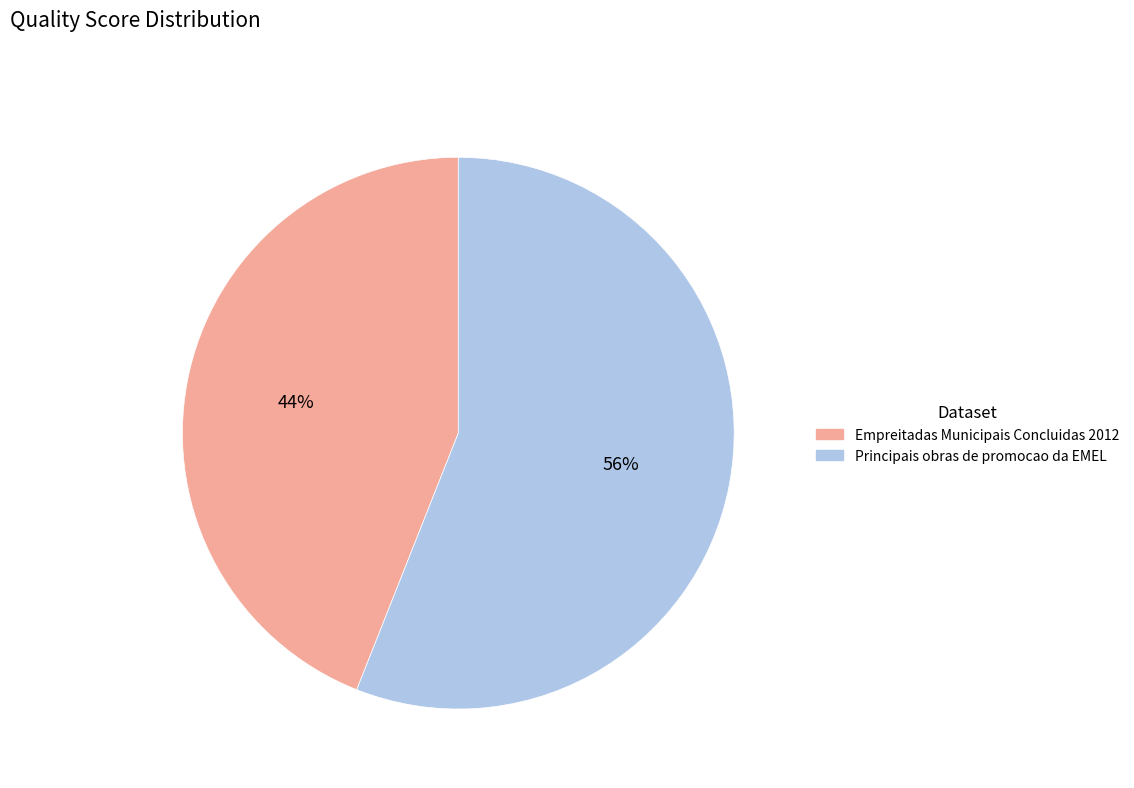

What is the largest slice in the pie chart?

Principais obras de promocao da EMEL